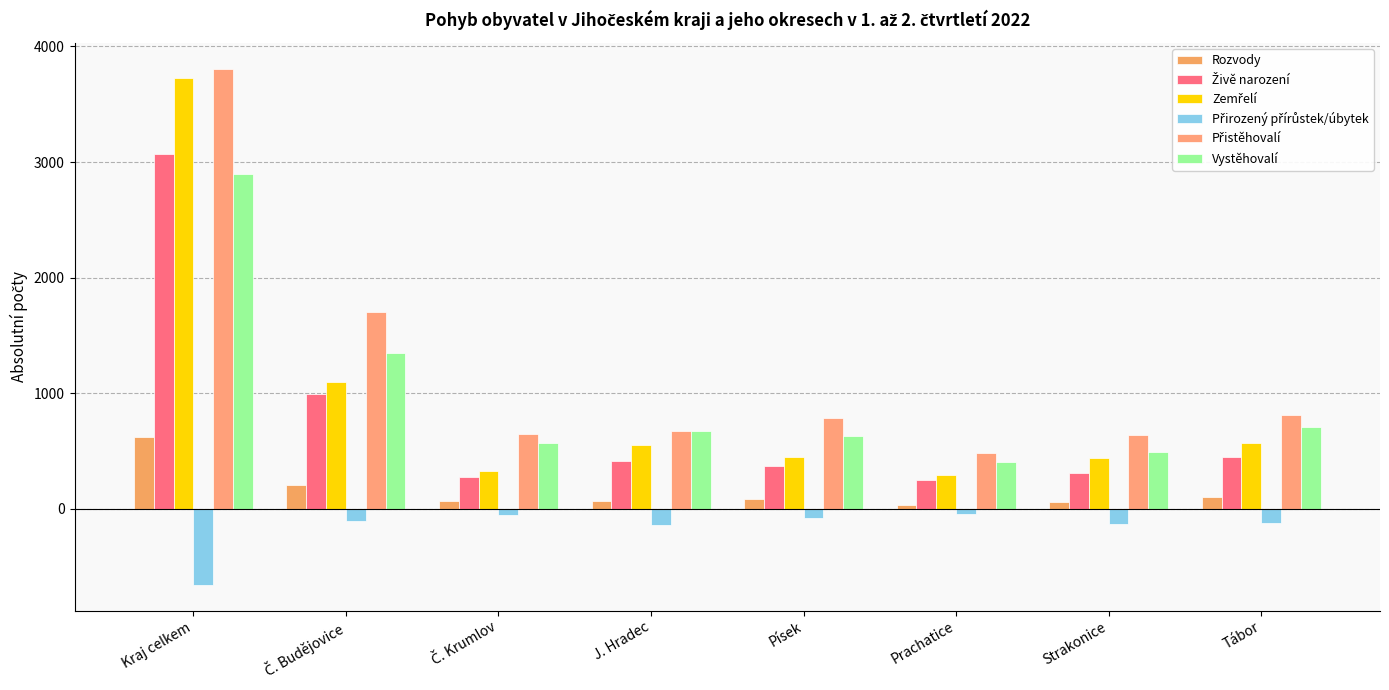

Is it true that Přirozený přírůstek/úbytek equals -105 at Č. Budějovice?

True